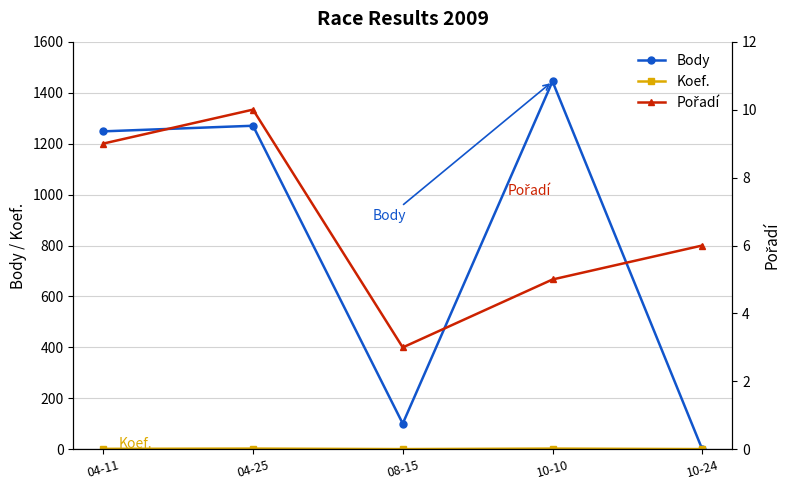

The Koef. series shows 3 at 10-10. True or false?

True